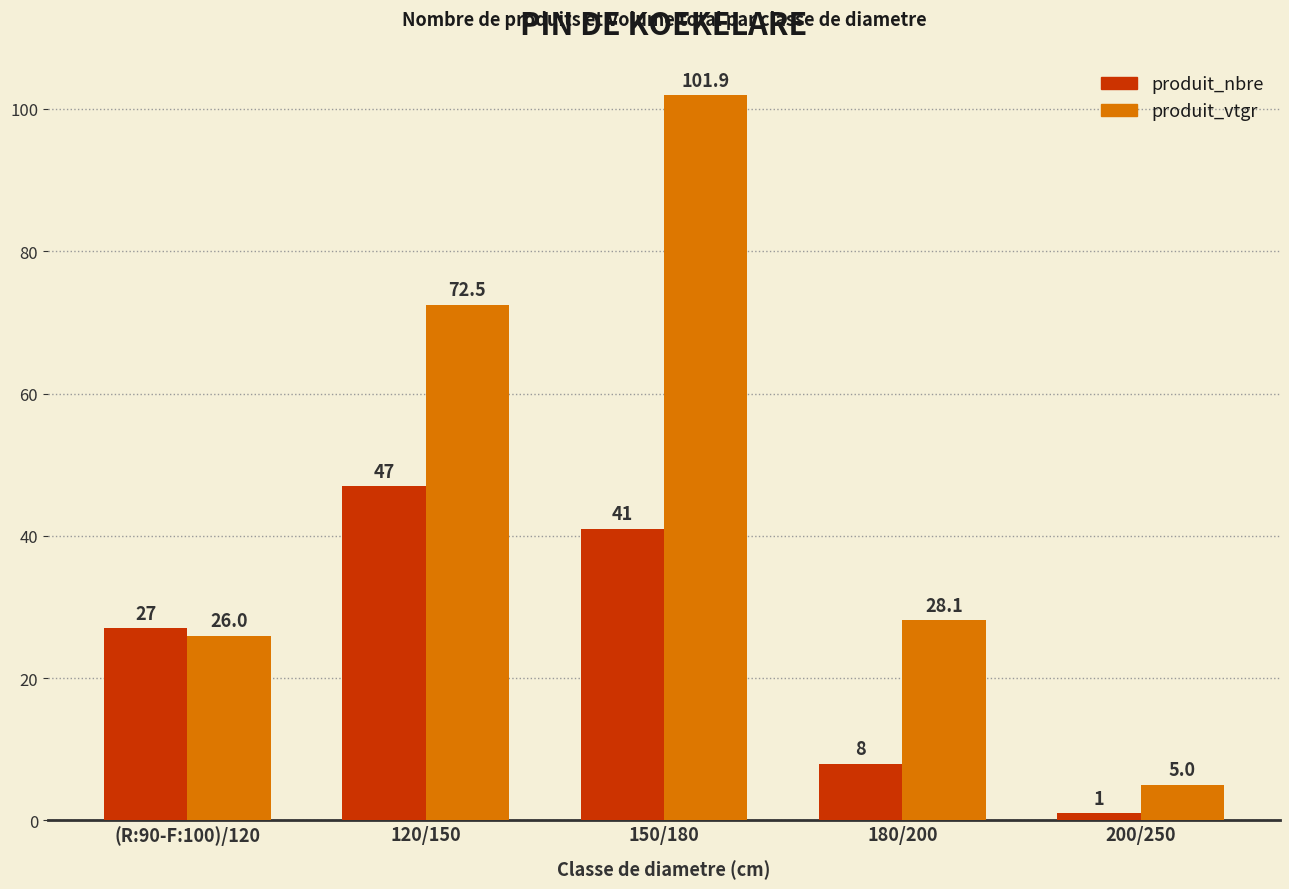

Count the number of categories in the chart.

5